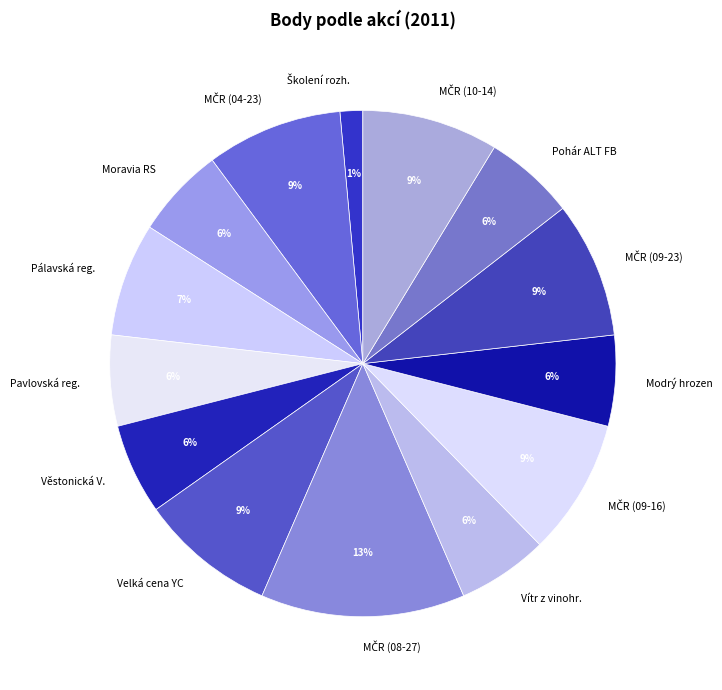

True or false: Pavlovská reg. accounts for 6% of the total.

True